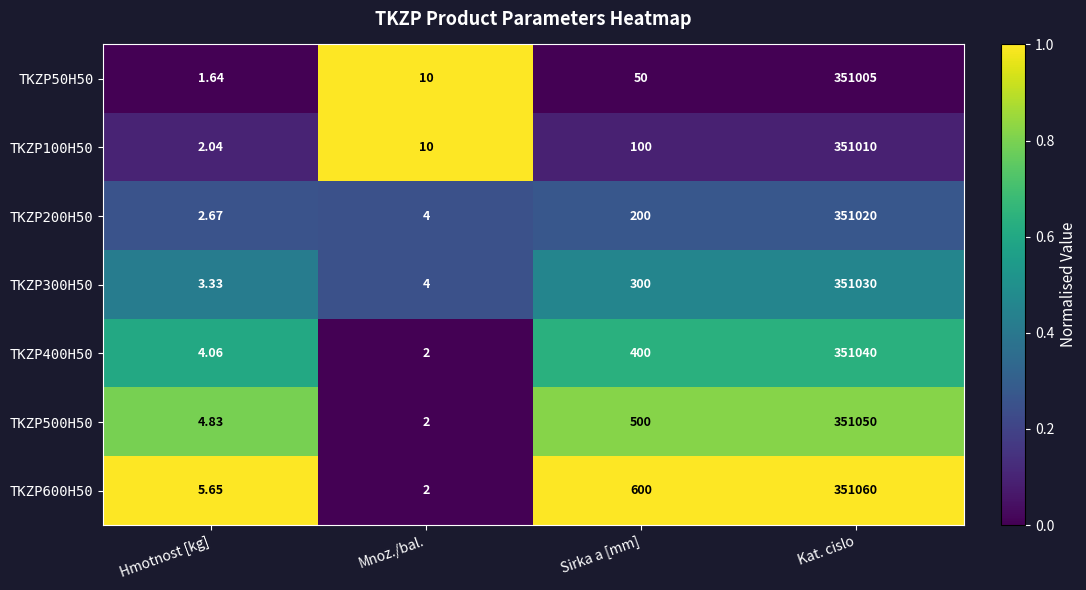

List the labels in order of TKZP100H50 value, largest first.

Kat. cislo, Sirka a [mm], Mnoz./bal., Hmotnost [kg]